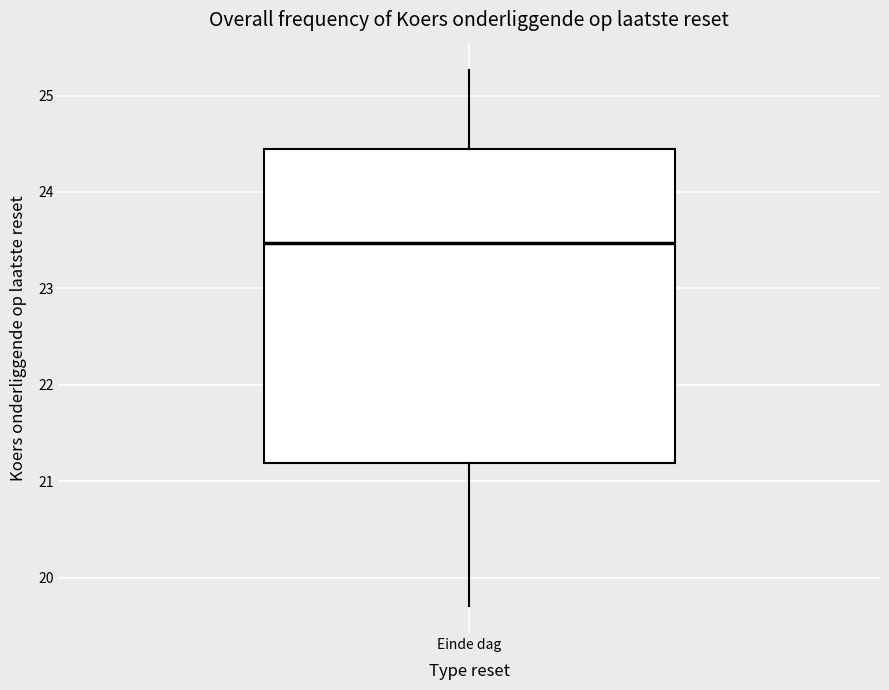

Read this box plot against the y-axis: the position of the median line, the range covered by the box, and the ends of both whiskers. The values are not printed on the chart, so give them approximately, as read against the axis.

median 23.5, box 21.2 to 24.5, whiskers 19.7 to 25.3